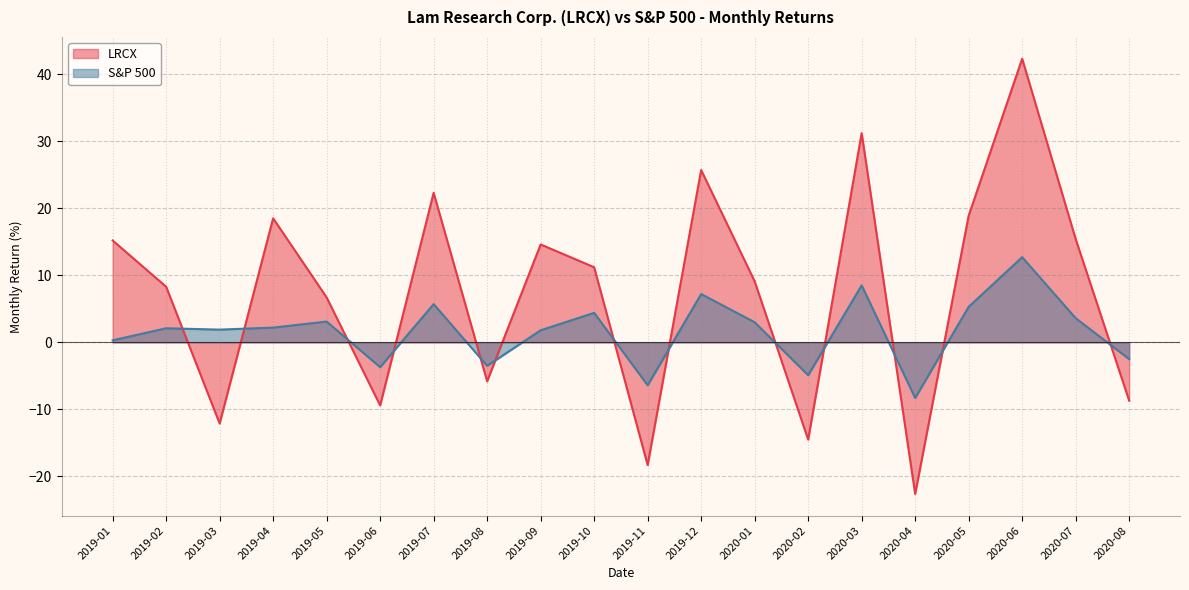

True or false: S&P 500 has a value of 12.1 at 2020-03.

False